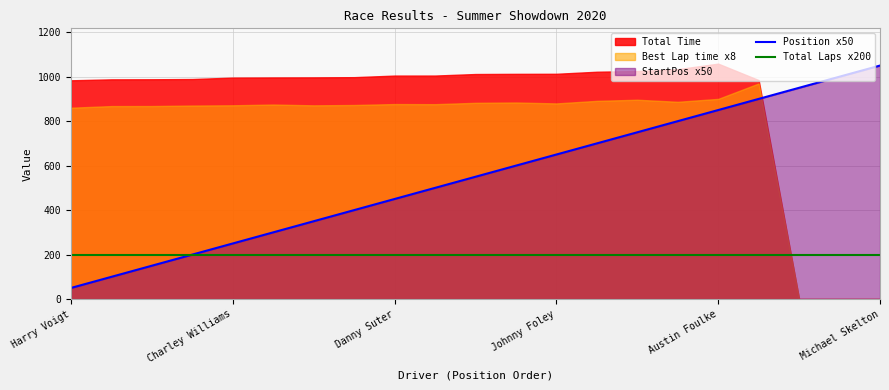

What is the minimum value for Position x50?

50